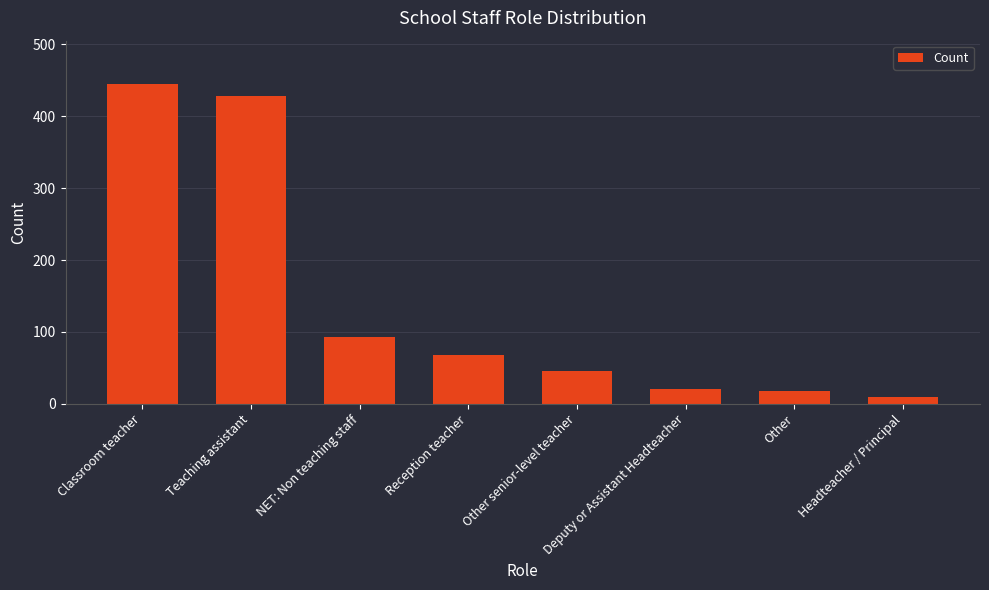

The chart shows a value of 610 at Teaching assistant. True or false?

False